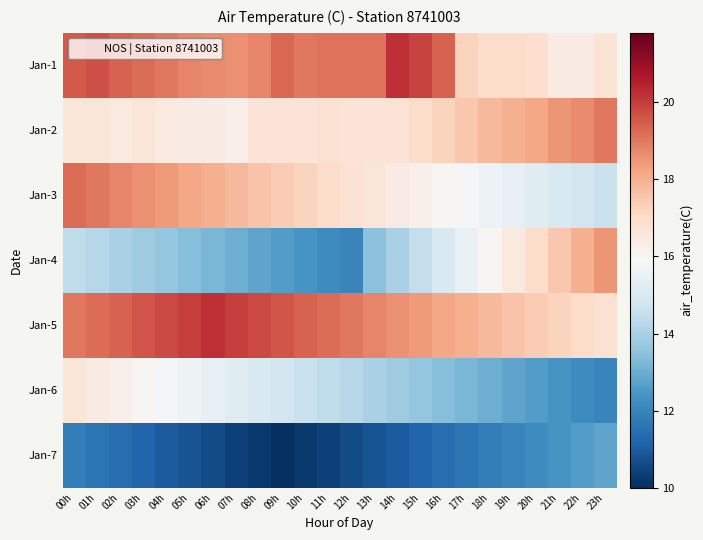

Rank the series at 15h from lowest to highest value.

Jan-7, Jan-6, Jan-4, Jan-3, Jan-2, Jan-5, Jan-1